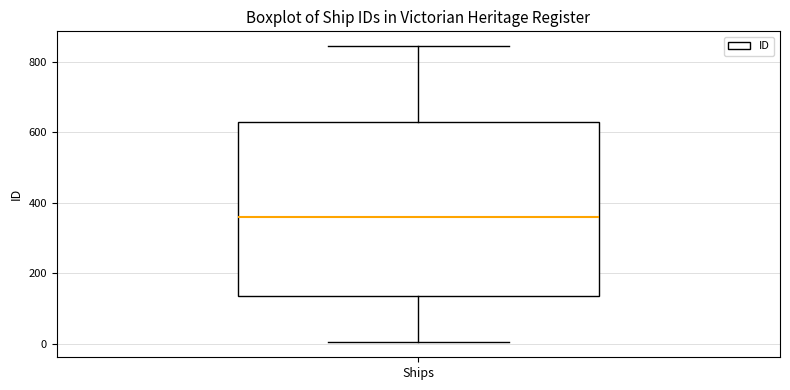

Read this box plot against the y-axis: the position of the median line, the range covered by the box, and the ends of both whiskers. The values are not printed on the chart, so give them approximately, as read against the axis.

median 360, box 140 to 620, whiskers 0 to 840